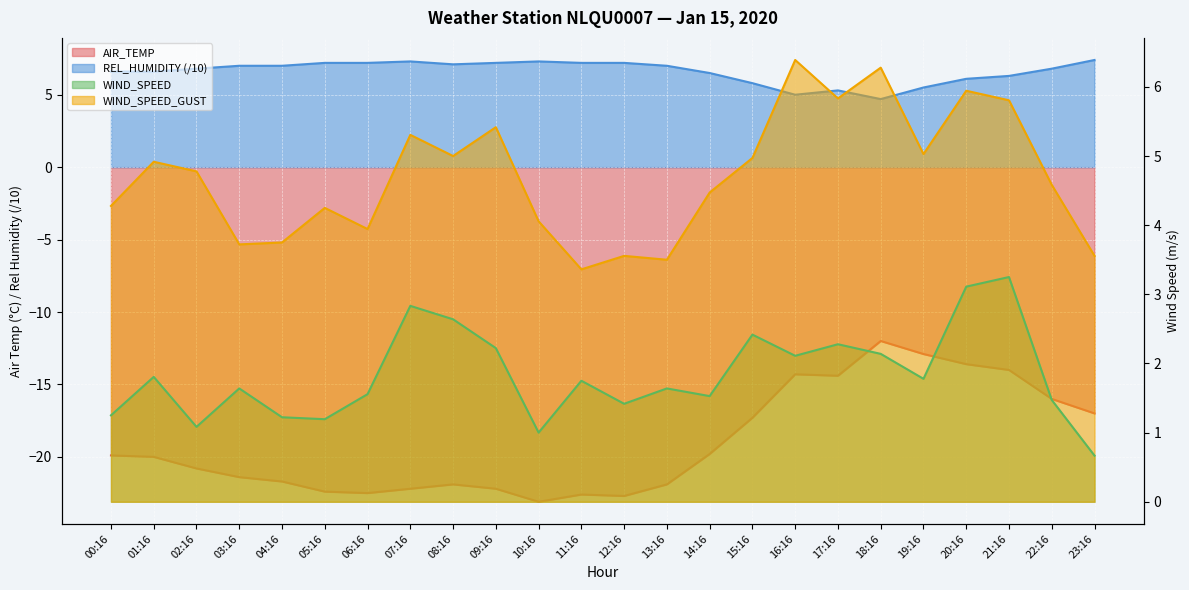

True or false: WIND_SPEED has more than 1 interior local peaks.

True